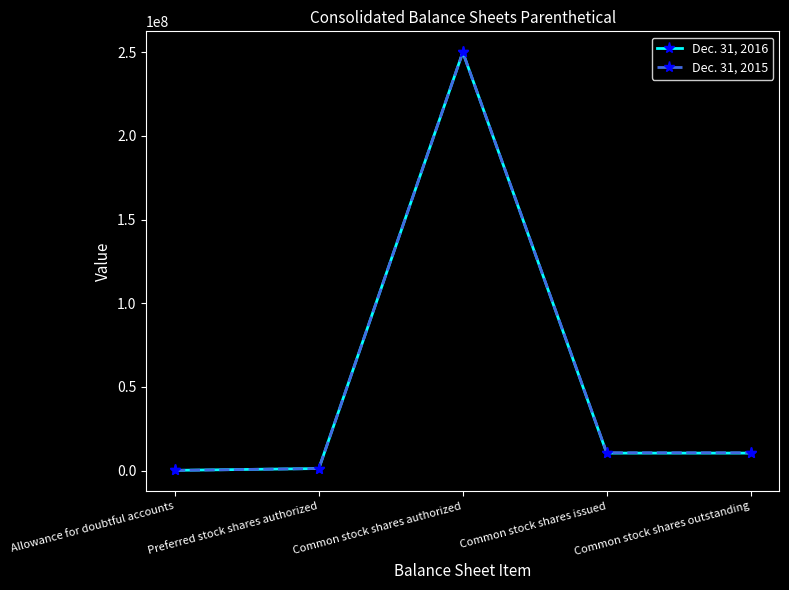

What is the sum of all Dec. 31, 2015 values?

272743293